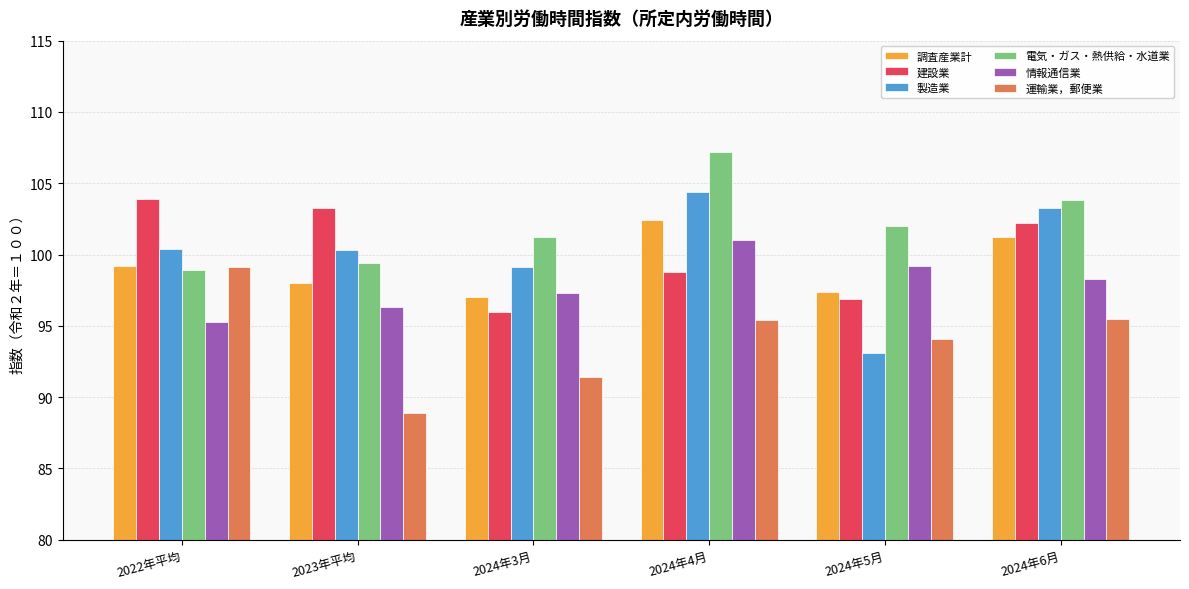

How many bars are there in total?

36